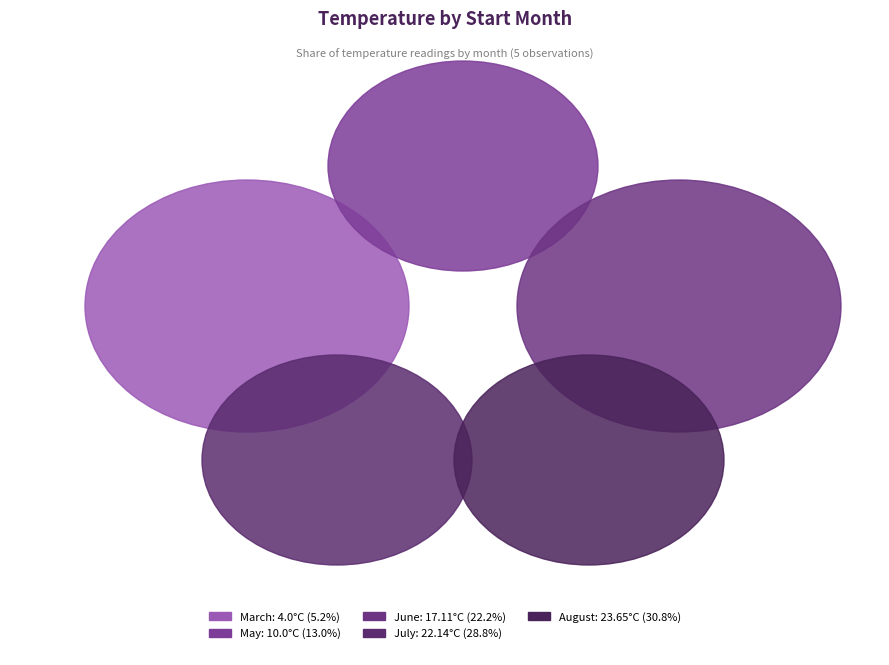

Does 03 account for over 50% of the chart?

No